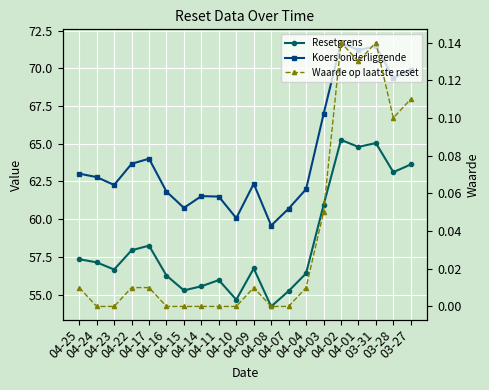

What value does the Koers onderliggende series have at 04-14?

61.5